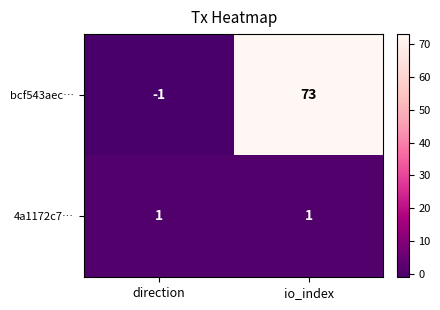

Which series has the widest spread of values?

bcf543aec…